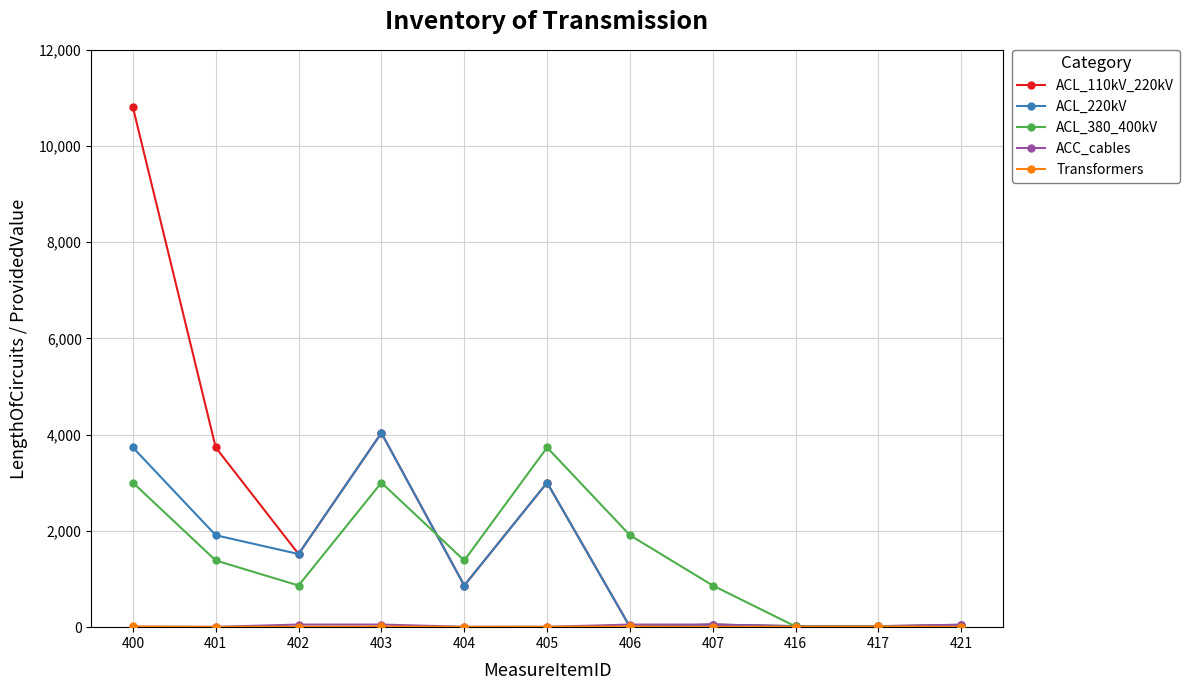

What is the value of the ACL_110kV_220kV point at the 3rd from the left?

1520.1